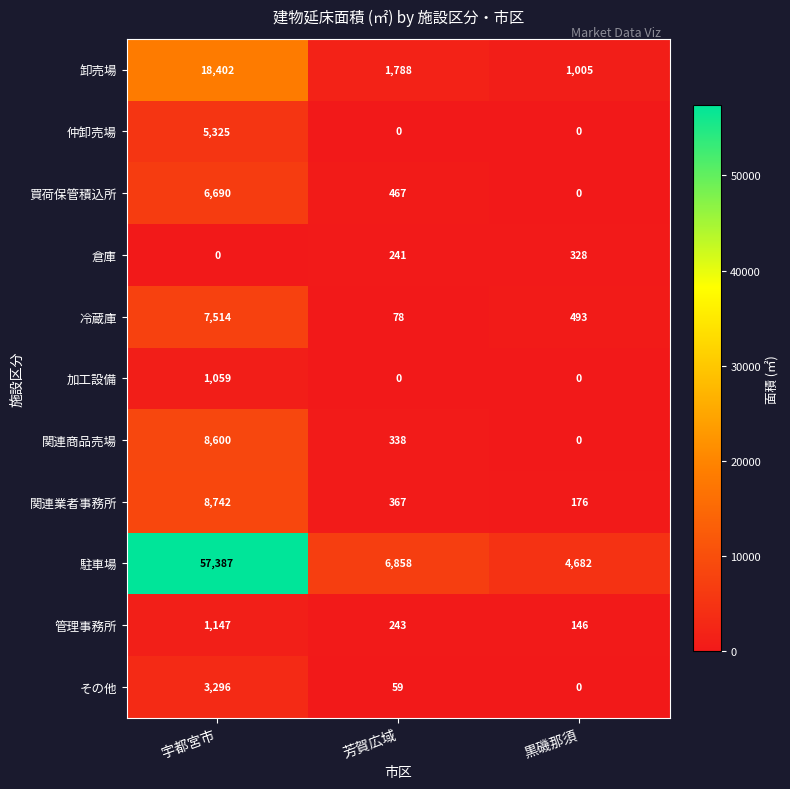

Rank the series by their maximum value, from lowest to highest.

倉庫, 加工設備, 管理事務所, その他, 仲卸売場, 買荷保管積込所, 冷蔵庫, 関連商品売場, 関連業者事務所, 卸売場, 駐車場